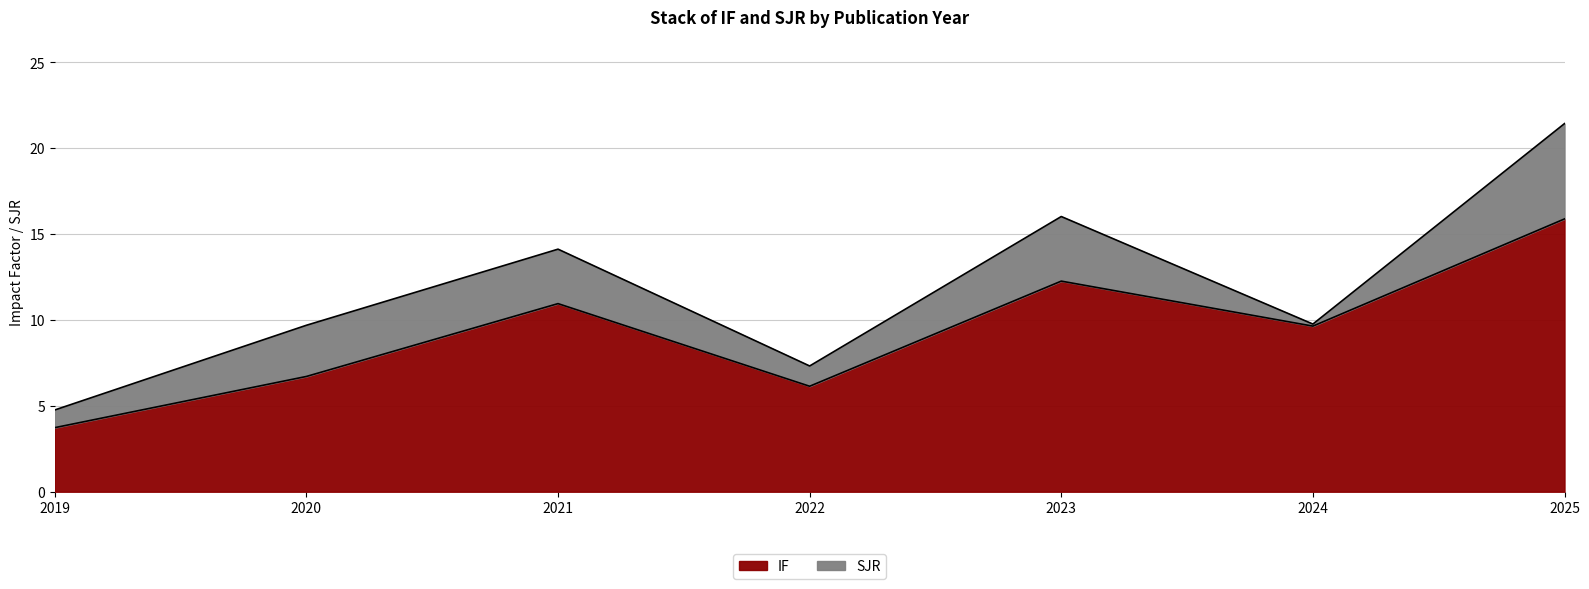

Count the number of categories in the chart.

7